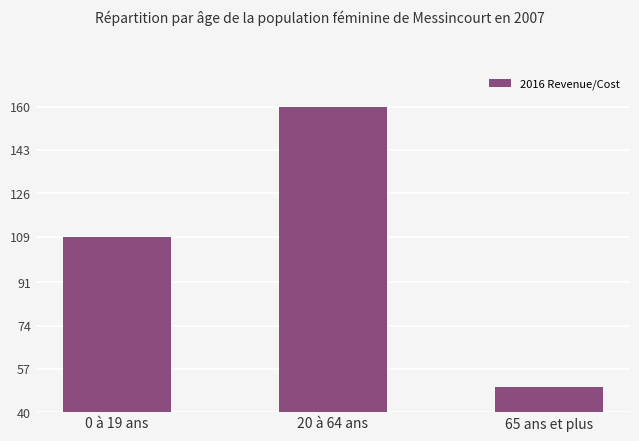

Reading left to right, what are all the values shown in this chart?

0 à 19 ans=108.9	20 à 64 ans=160.0	65 ans et plus=50.0